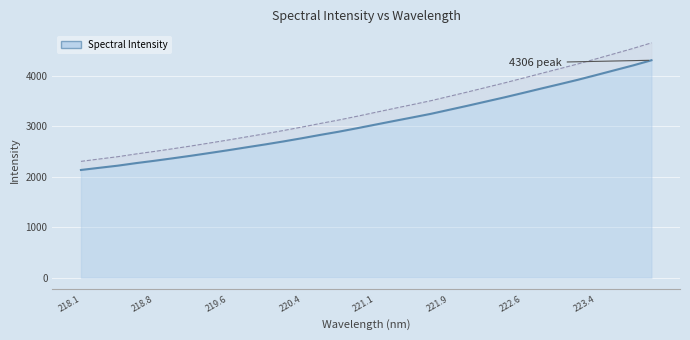

True or false: the data shows 2582.8 at 219.7801.

True